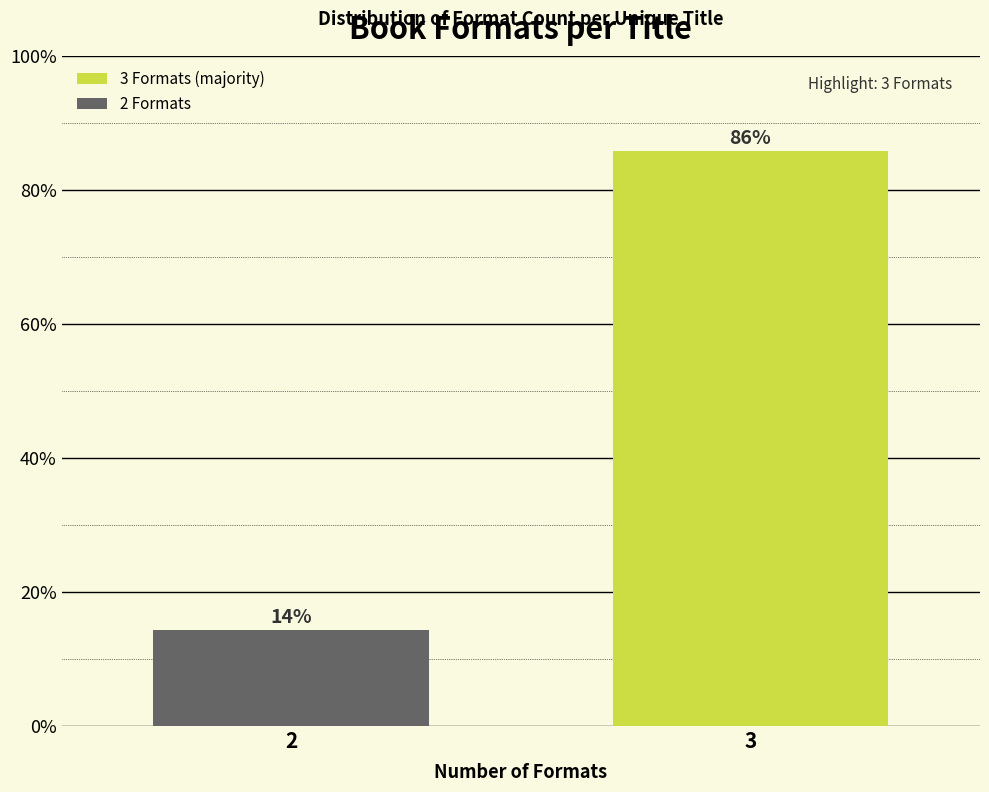

What is the average value?

50.0